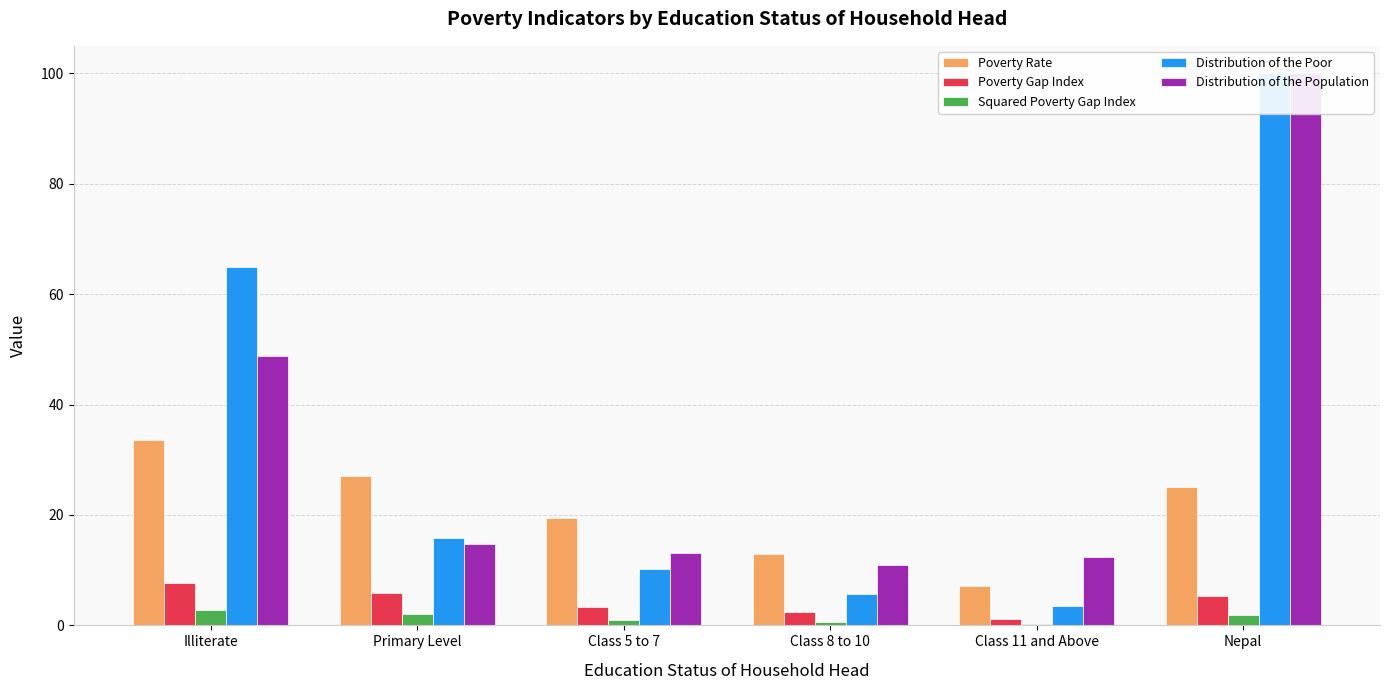

At which label does Distribution of the Poor first exceed 15?

Illiterate